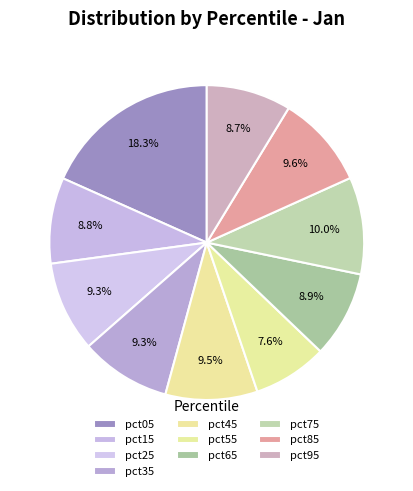

How many slices are in this pie chart?

10